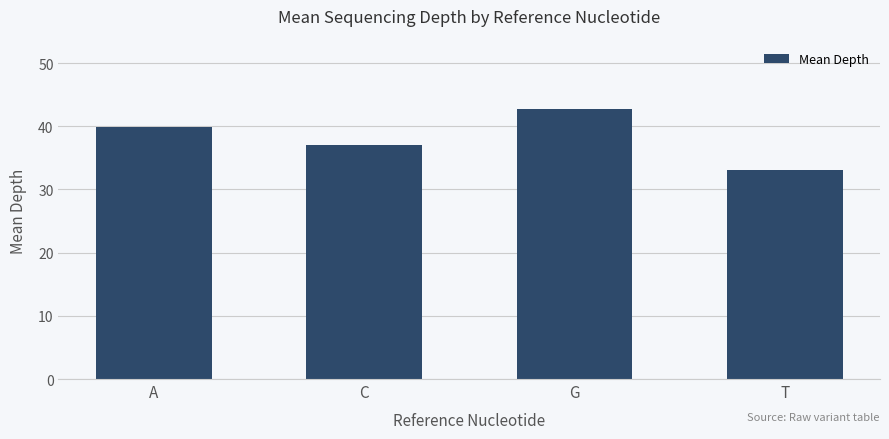

How many series are shown in this chart?

1